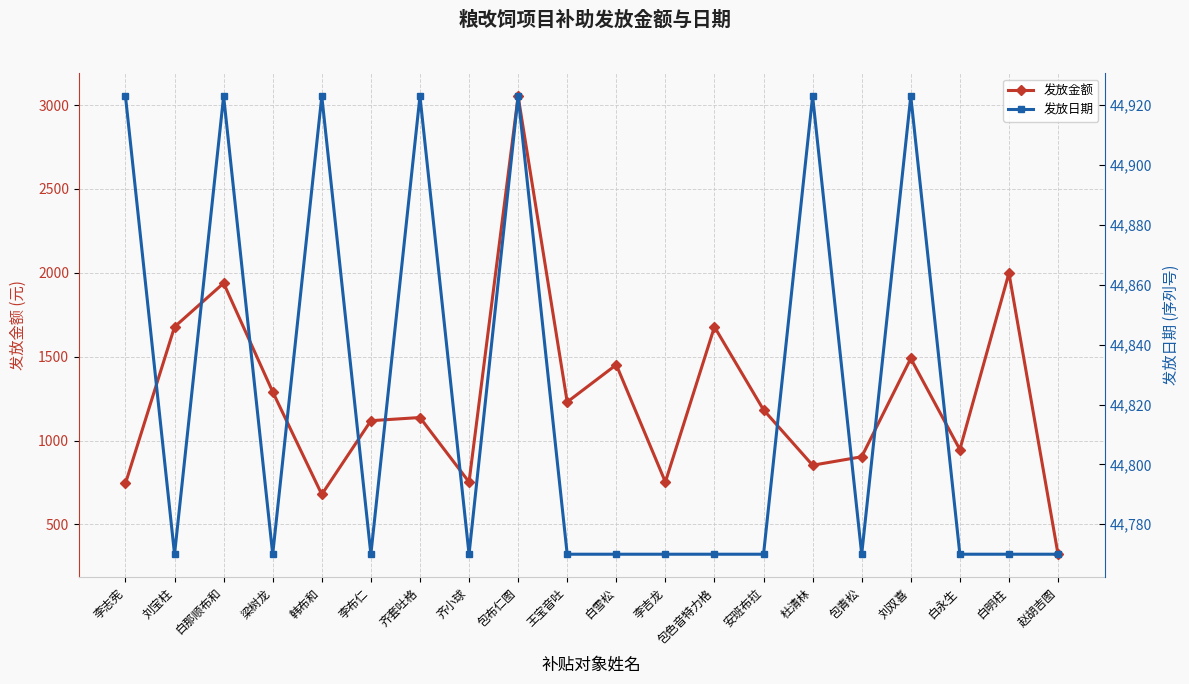

How many lines are shown in the chart?

2